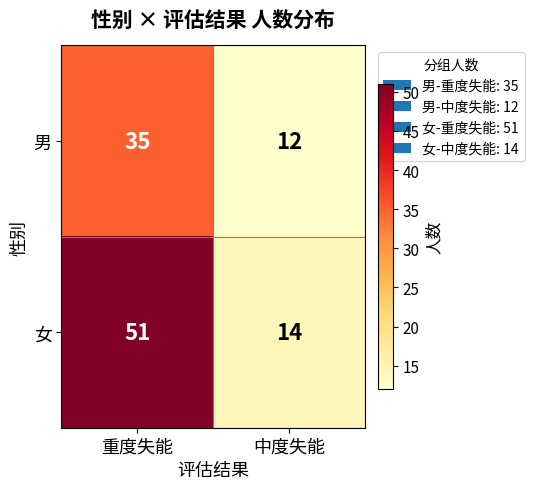

At which category is the sum across all series the highest?

重度失能